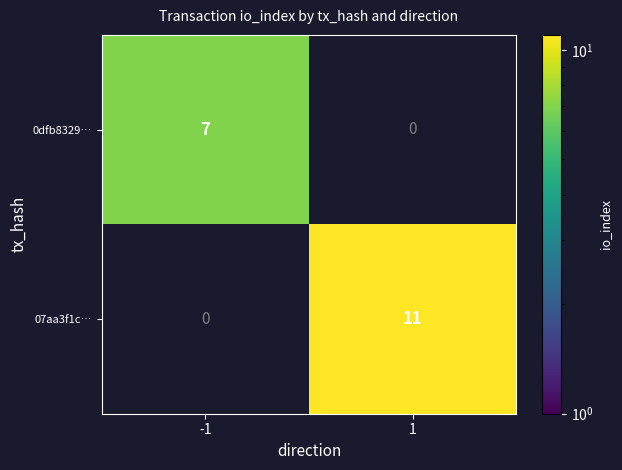

Is the value of 07aa3f1c… at 1 greater than the value of 0dfb8329… at -1?

Yes